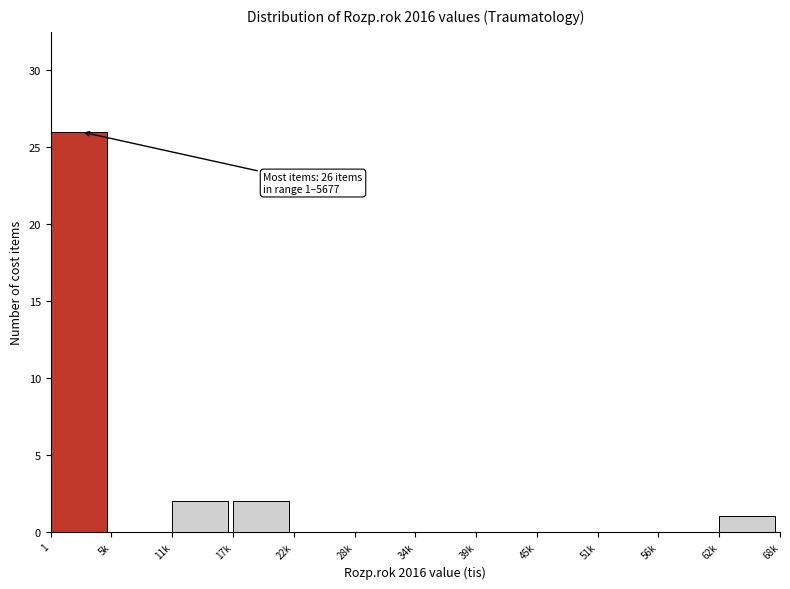

Reading left to right, extract all data points from this chart.

1=26	5k=0	11k=2	17k=2	22k=0	28k=0	34k=0	39k=0	45k=0	51k=0	56k=0	62k=1